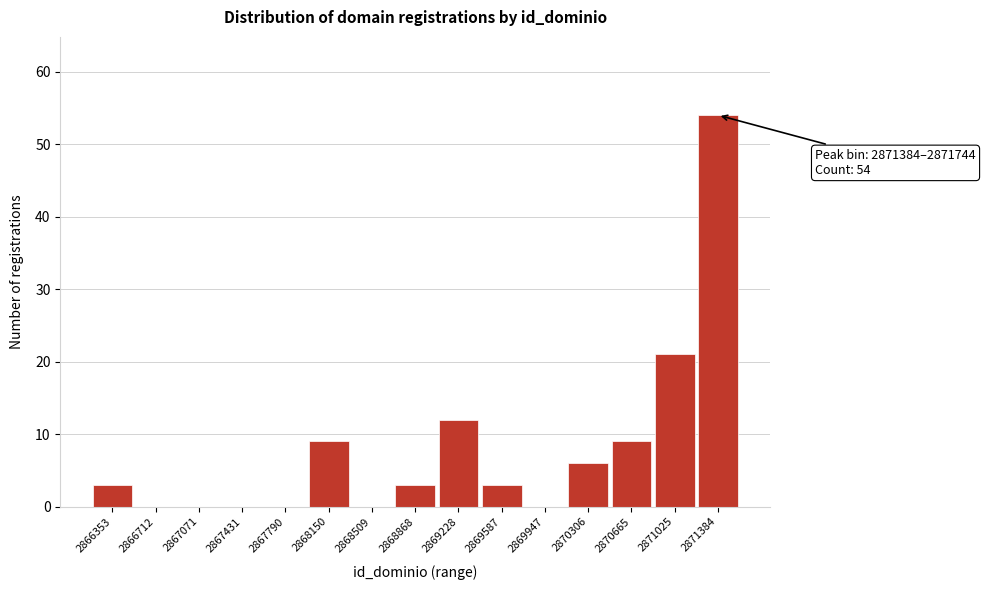

Reading right to left, transcribe all the data shown in this chart.

2871384=54	2871025=21	2870665=9	2870306=6	2869947=0	2869587=3	2869228=12	2868868=3	2868509=0	2868150=9	2867790=0	2867431=0	2867071=0	2866712=0	2866353=3